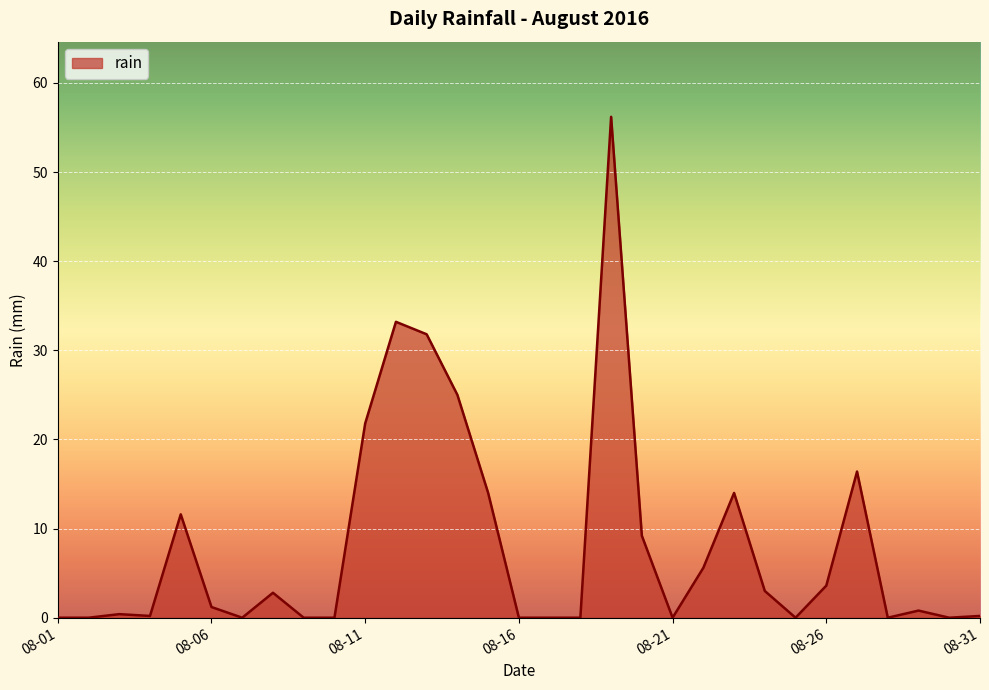

What is the difference between the maximum and minimum values?

56.2